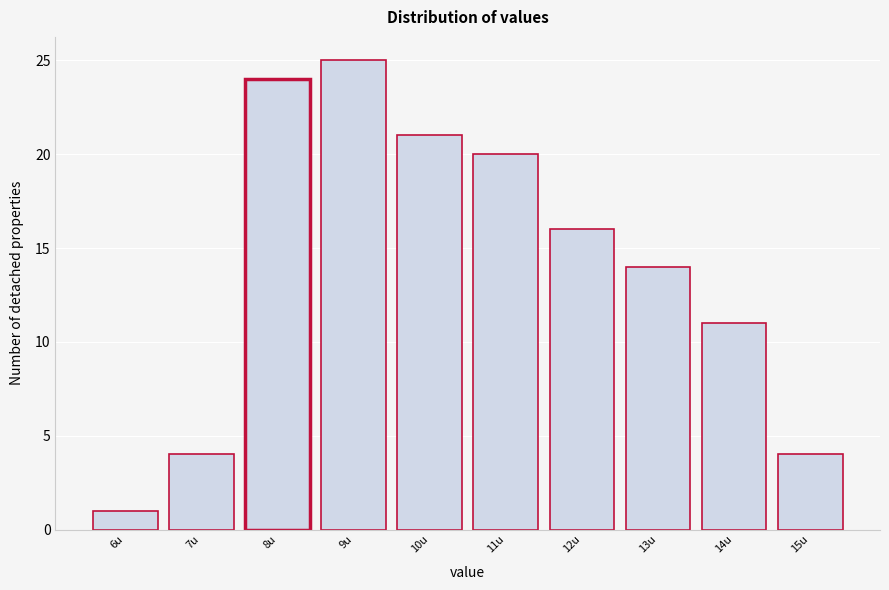

Reading left to right, what are all the values shown in this chart?

1	4	24	25	21	20	16	14	11	4